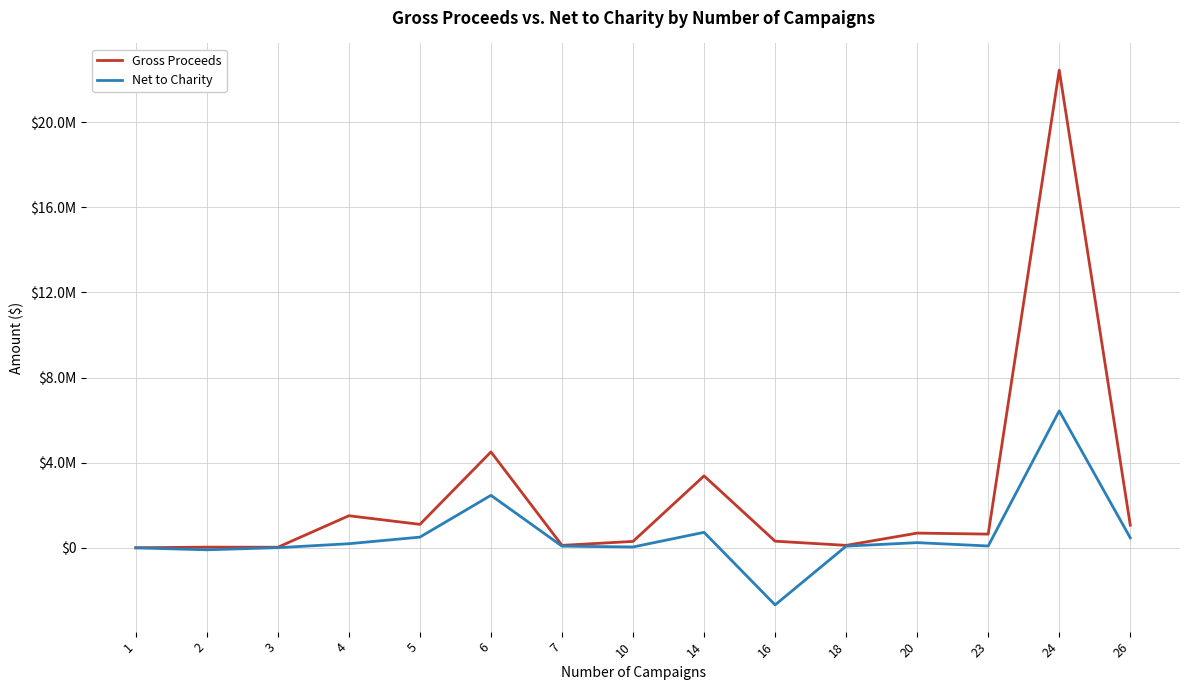

What is the value of the Gross Proceeds point at the 2nd from the left?

30279.0